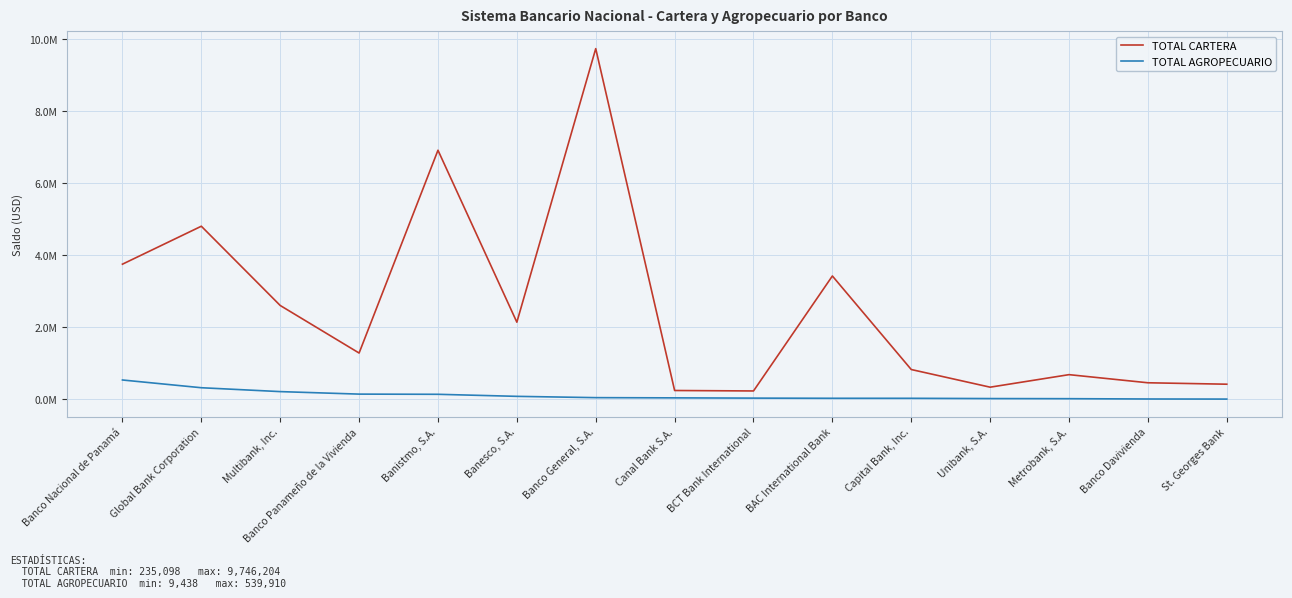

What is the label of the 8th point from the left?

Canal Bank S.A.